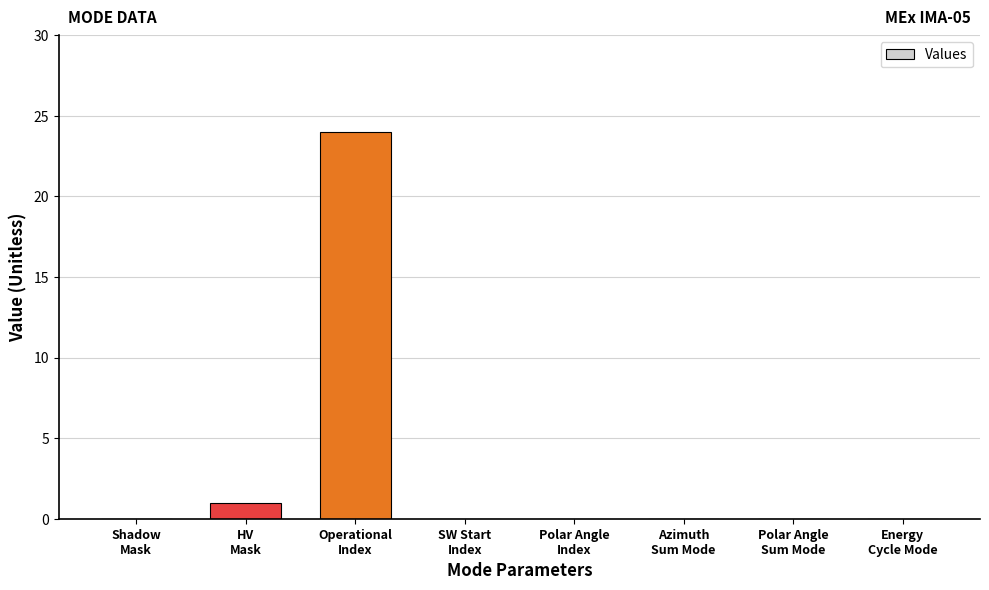

What is the greatest value displayed?

24